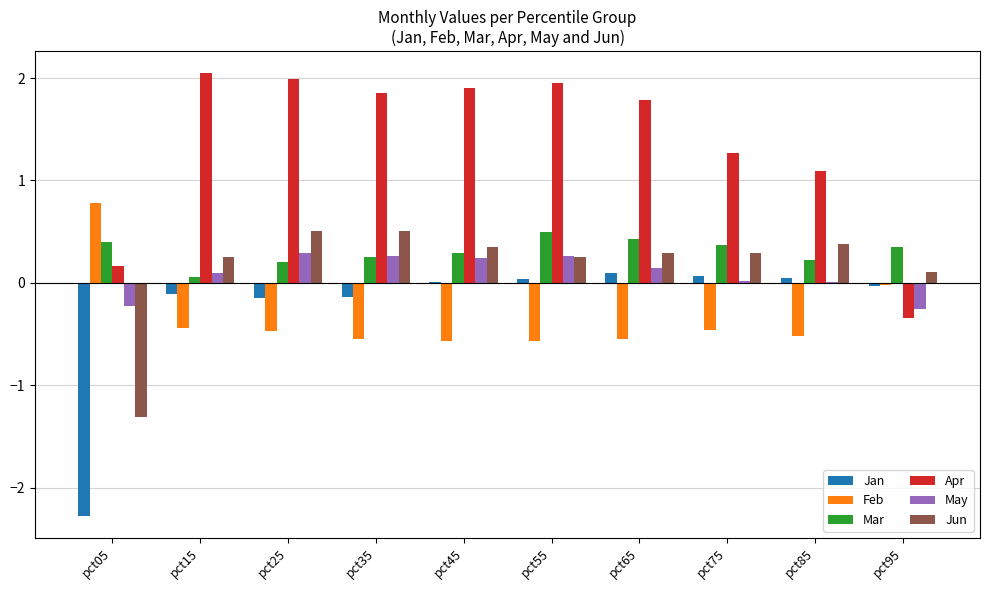

What is the maximum value for Apr?

2.0